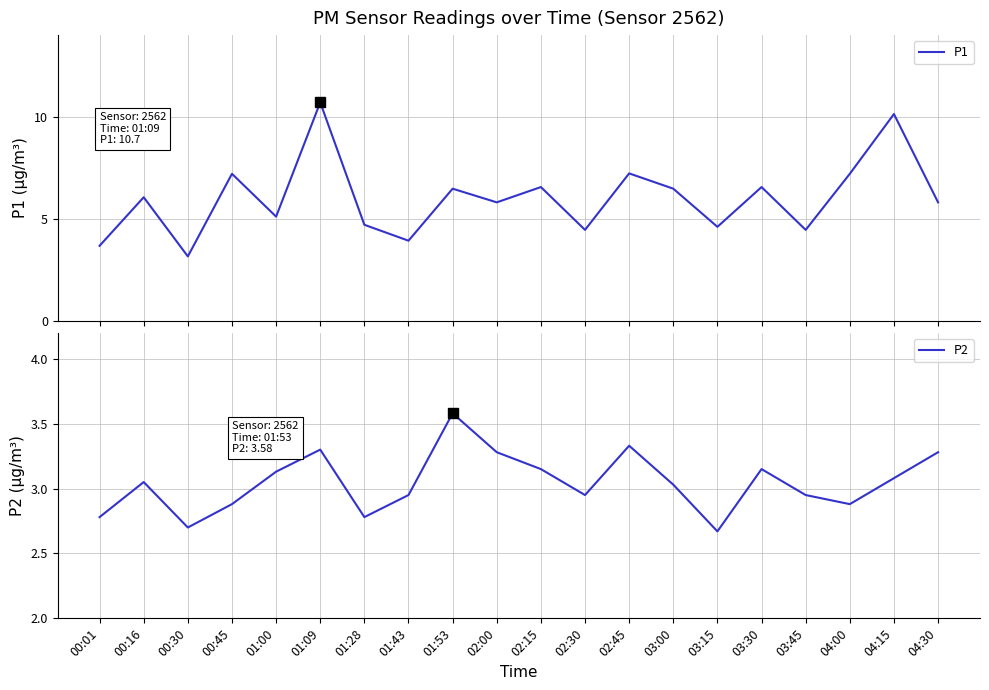

True or false: P1 and P2 intersect in this chart.

False